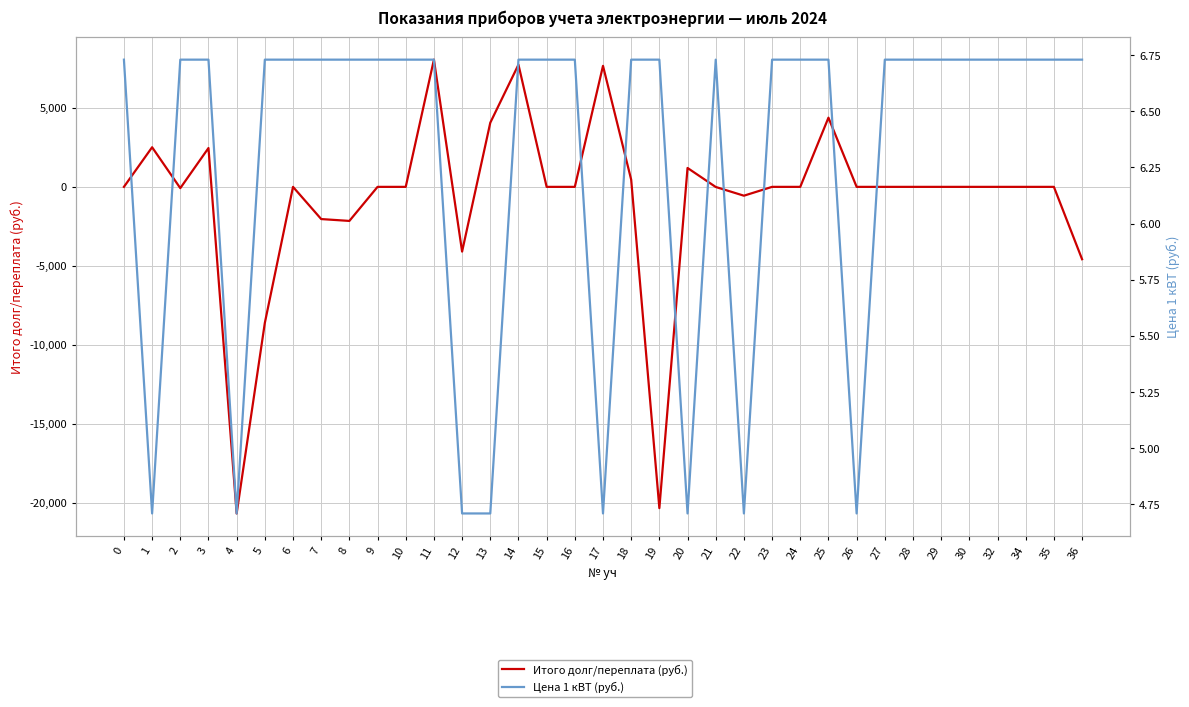

How many intersections are there between Цена 1 кВТ (руб.) and Итого долг/переплата (руб.)?

14